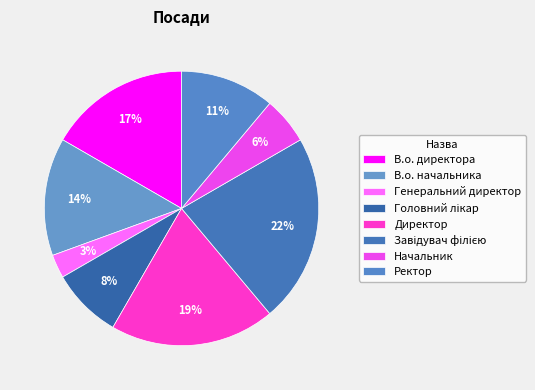

To the nearest percent, what is the difference between the largest and smallest slice percentages?

19%